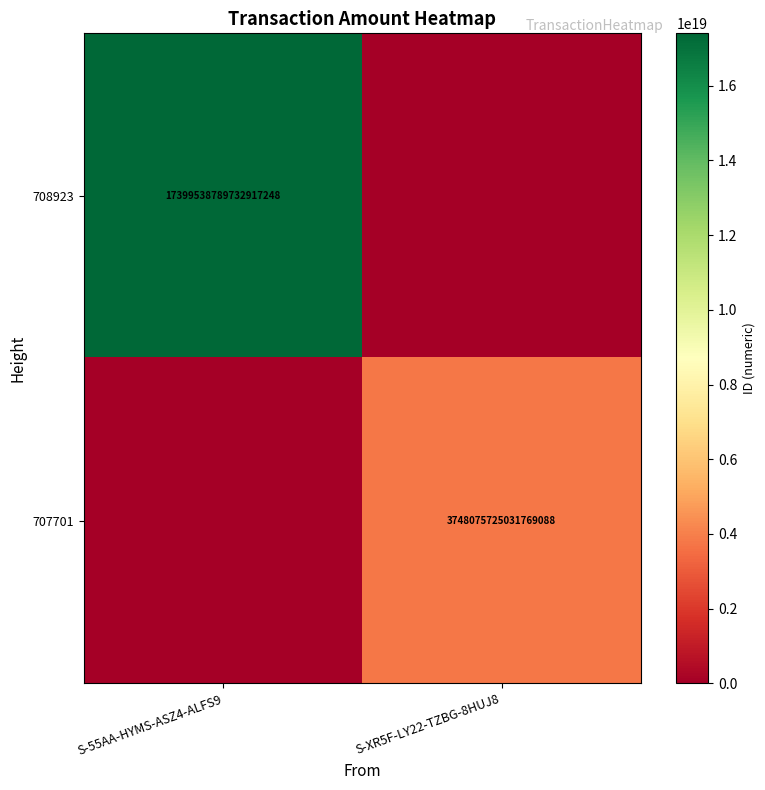

At which category is the sum across all series the highest?

S-55AA-HYMS-ASZ4-ALFS9